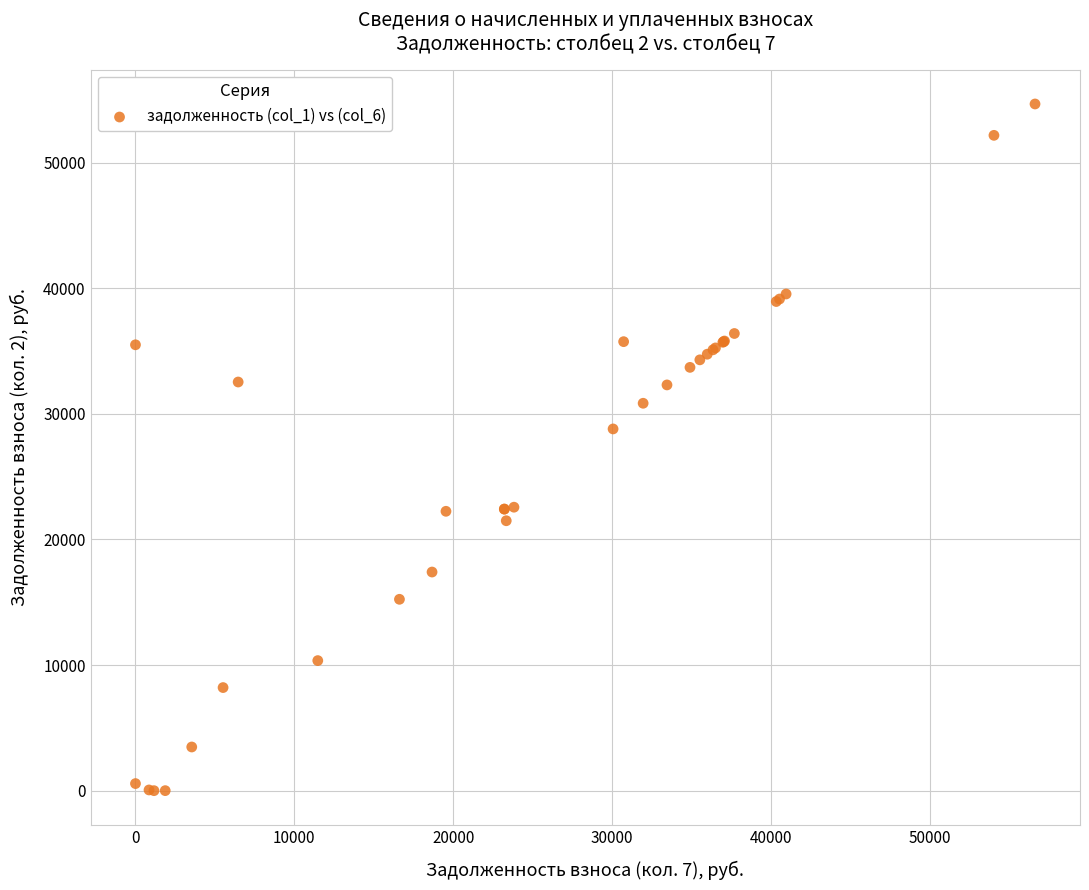

What Y value in the scatter plot is closest to 27337?

28801.9